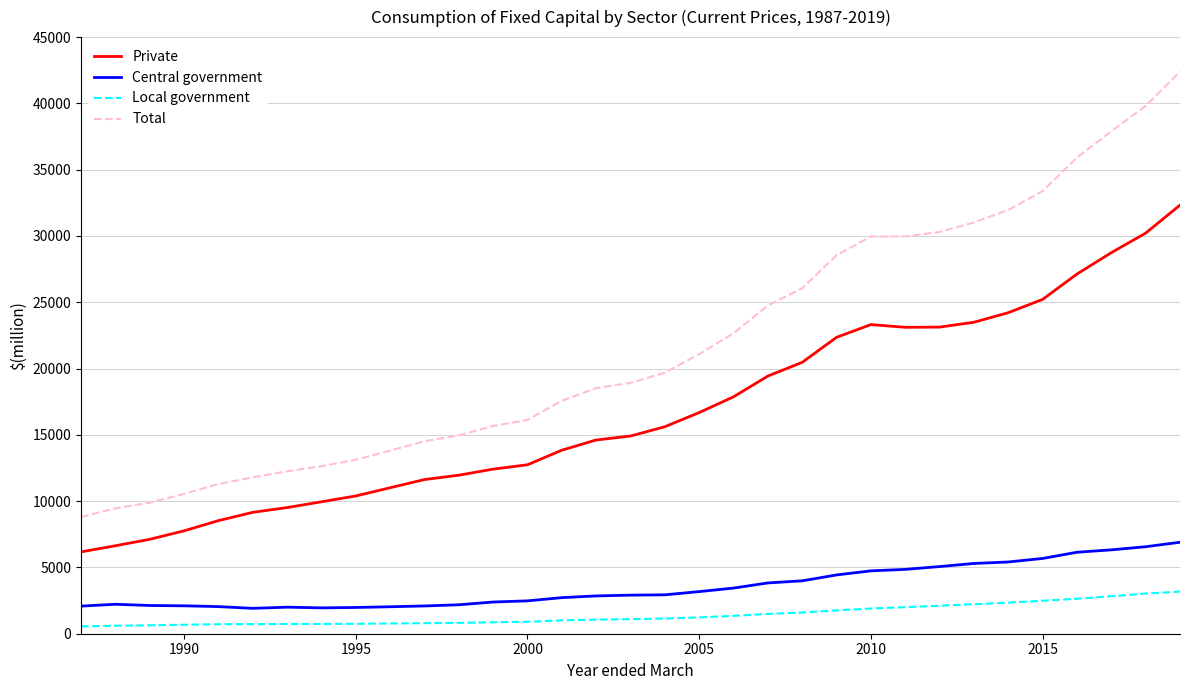

What is the greatest value displayed?

42403